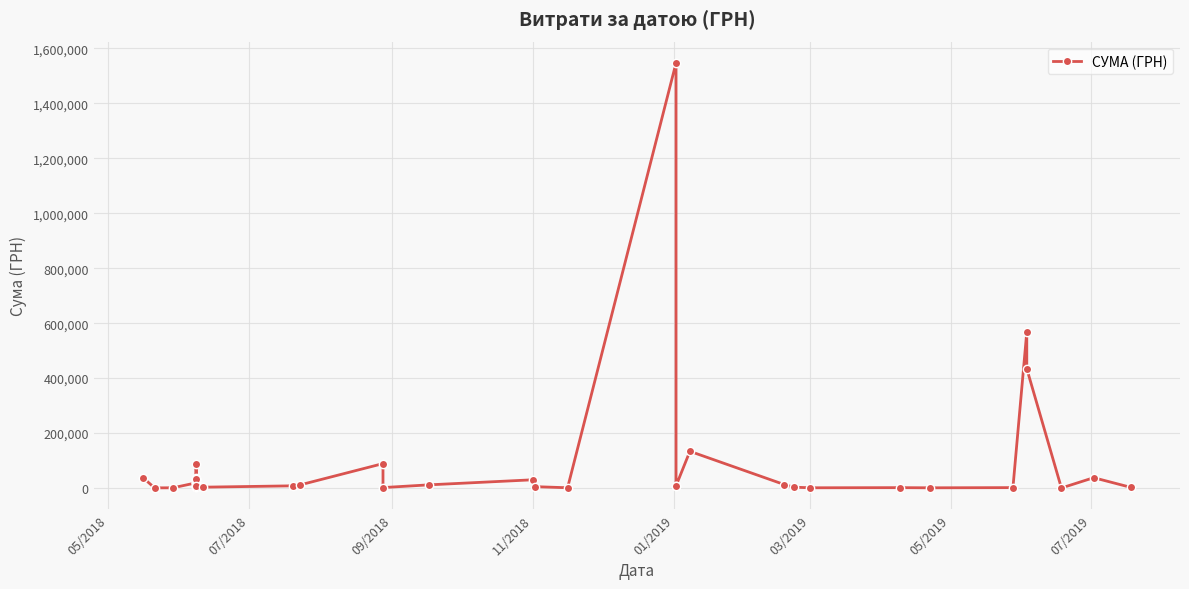

What is the smallest value displayed?

423.4